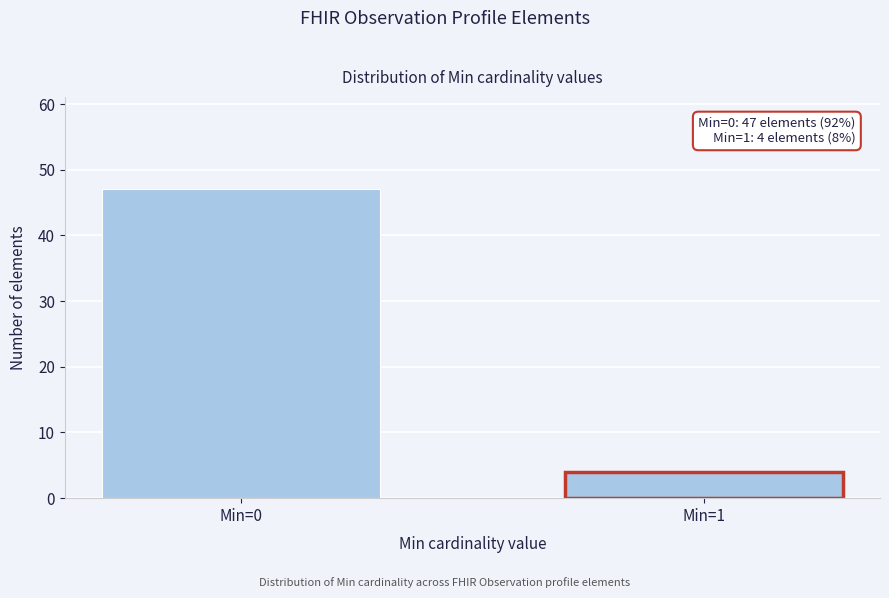

Reading left to right, list all the values displayed in this chart.

Min=0=47	Min=1=4